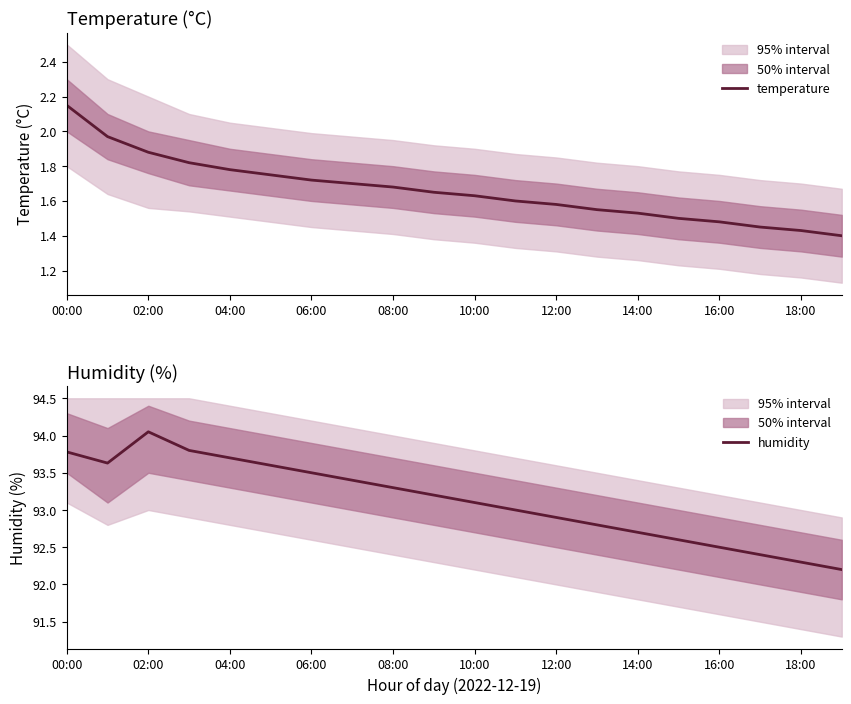

What is the lowest value of the humidity series?

92.2